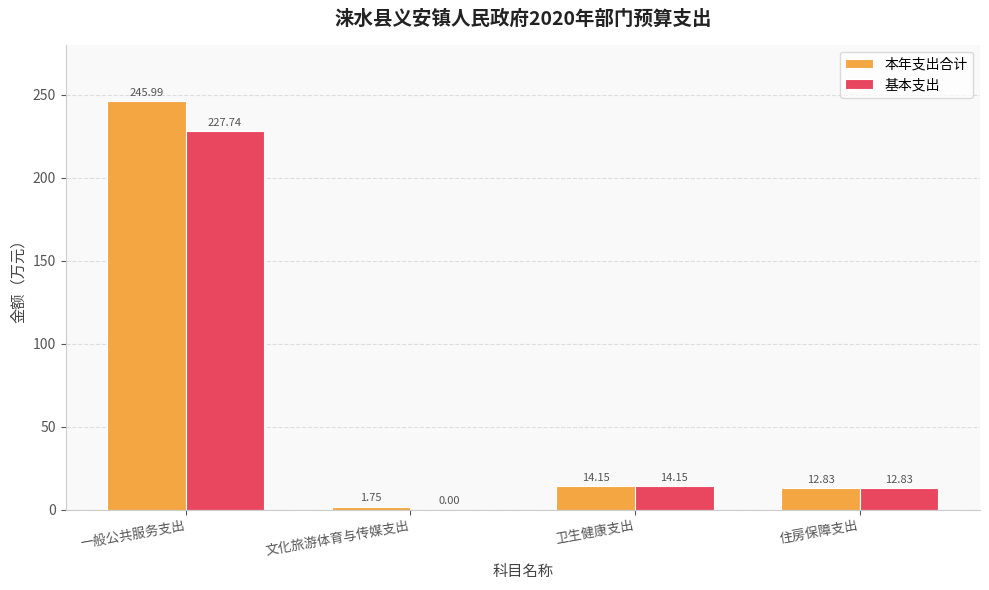

At which label is 基本支出 closest to 113?

卫生健康支出